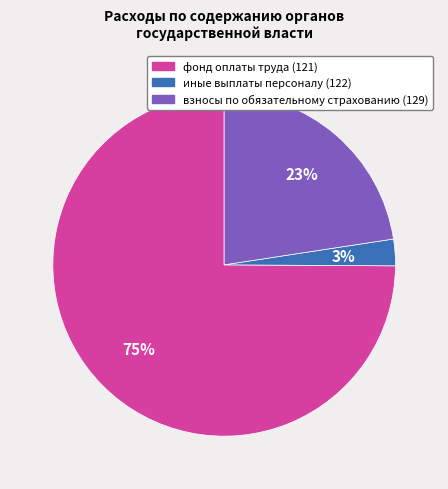

To the nearest percent, what is the average slice percentage?

33%